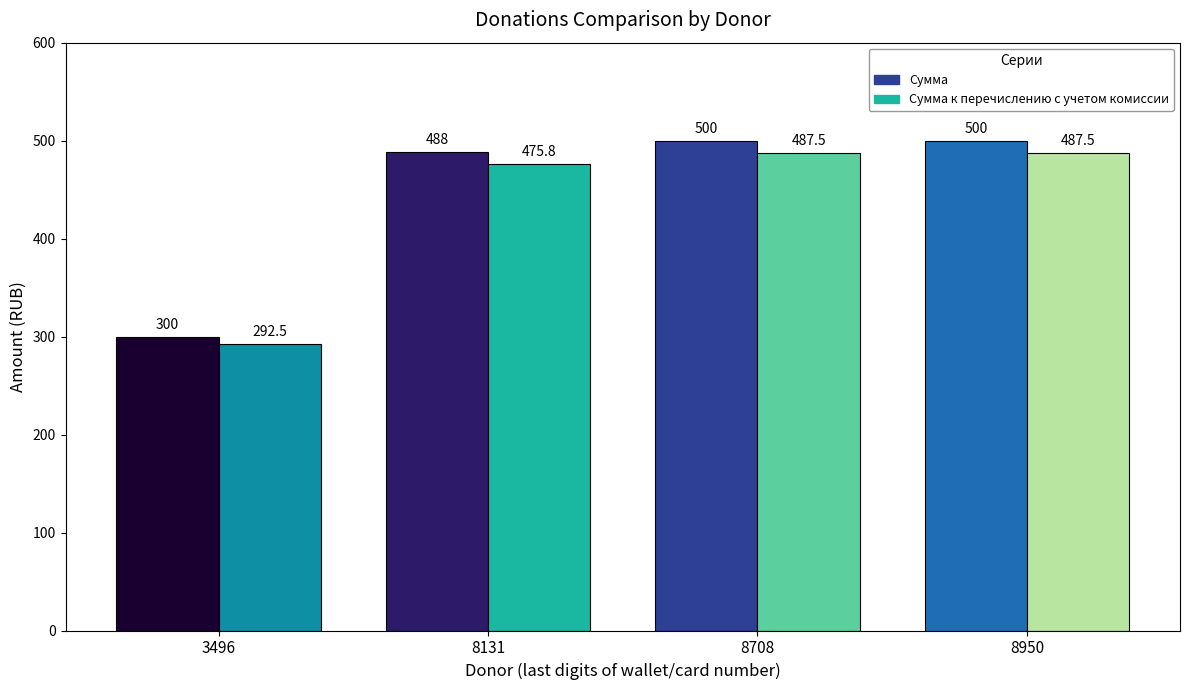

Reading left to right, transcribe all the data shown in this chart.

Сумма: 3496=300.0	8131=488.0	8708=500.0	8950=500.0
Сумма к перечислению с учетом комиссии: 3496=292.5	8131=475.8	8708=487.5	8950=487.5